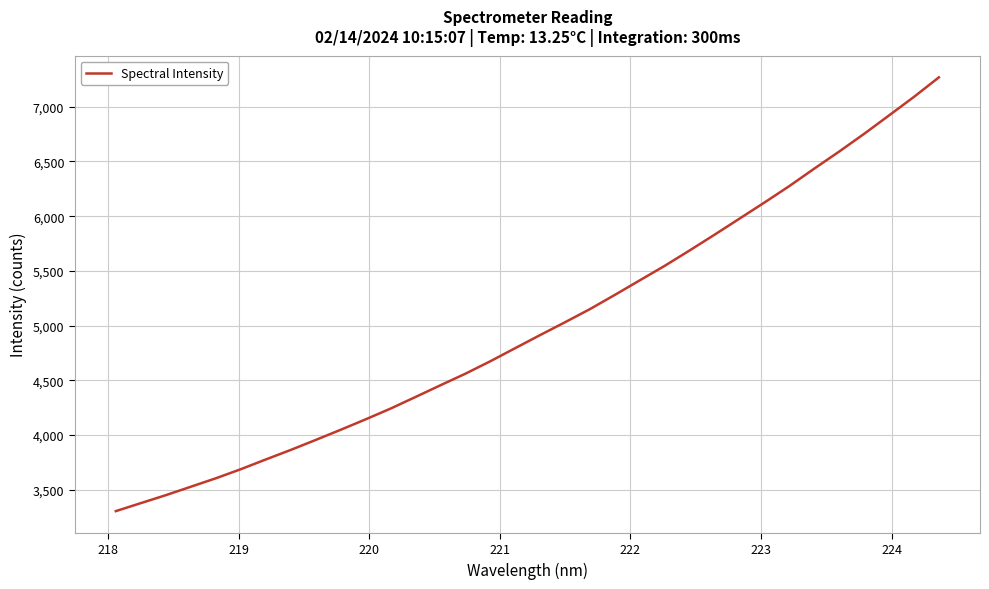

What is the smallest value displayed?

3305.6